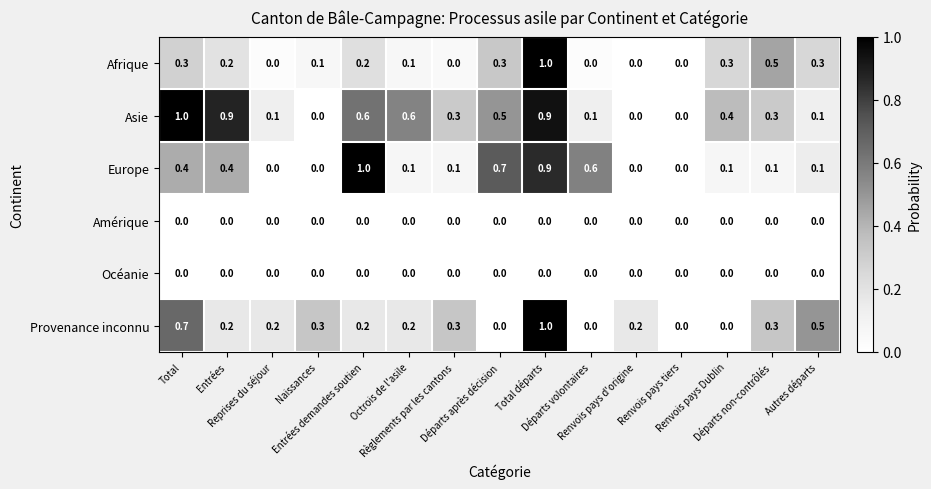

What is the difference between the maximum and second lowest values in the Provenance inconnu series?

1.0